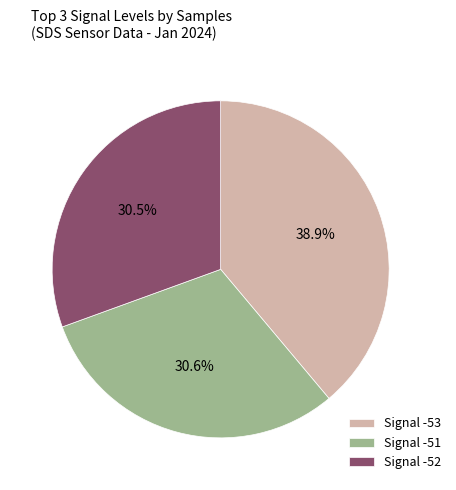

Which slice is the largest?

Signal -53